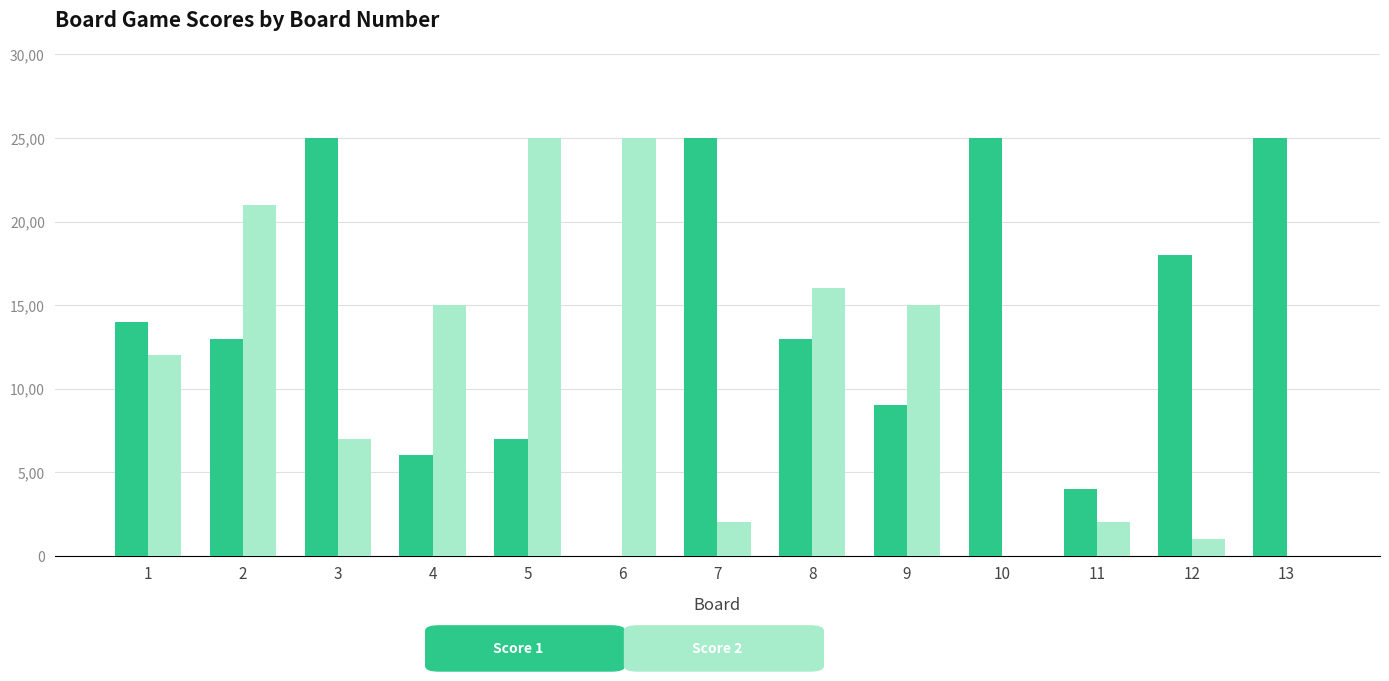

Count the number of categories in the chart.

13